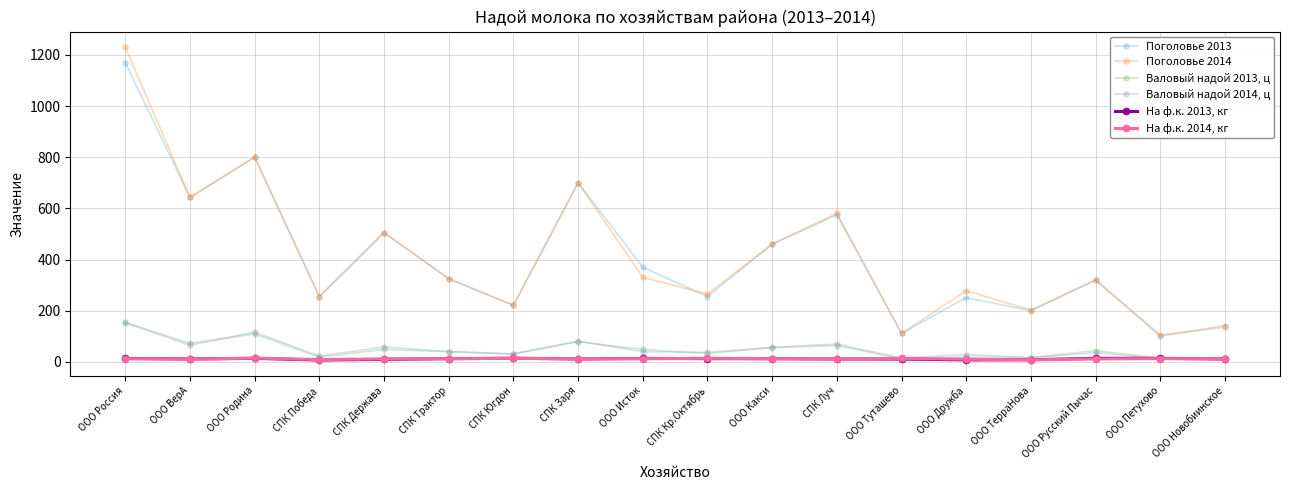

The На ф.к. 2014, кг series shows 8.9 at СПК Победа. True or false?

True